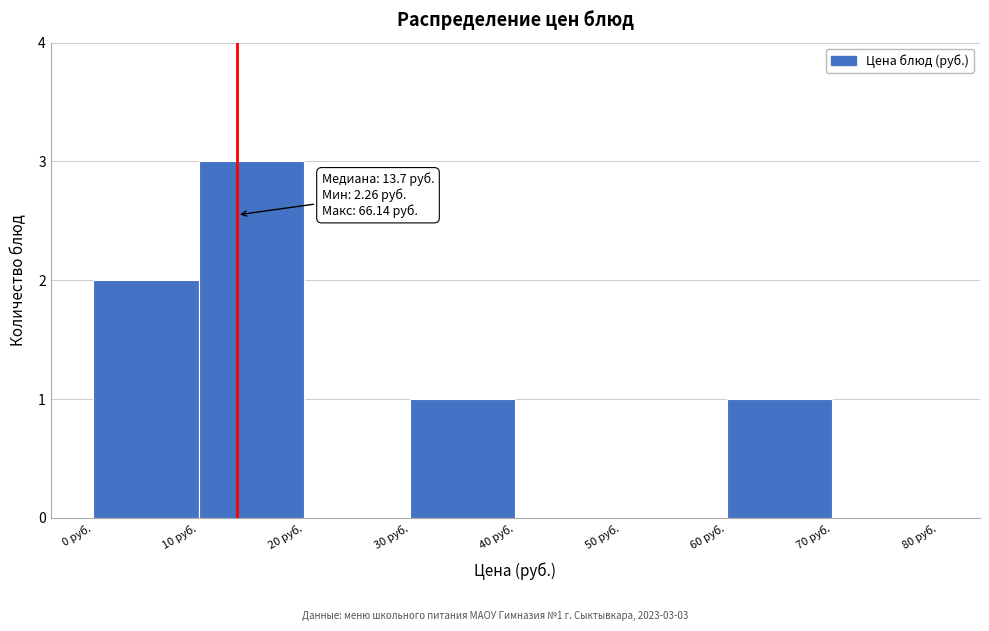

Over which range of the x-axis is the bar tallest?

10 to 20